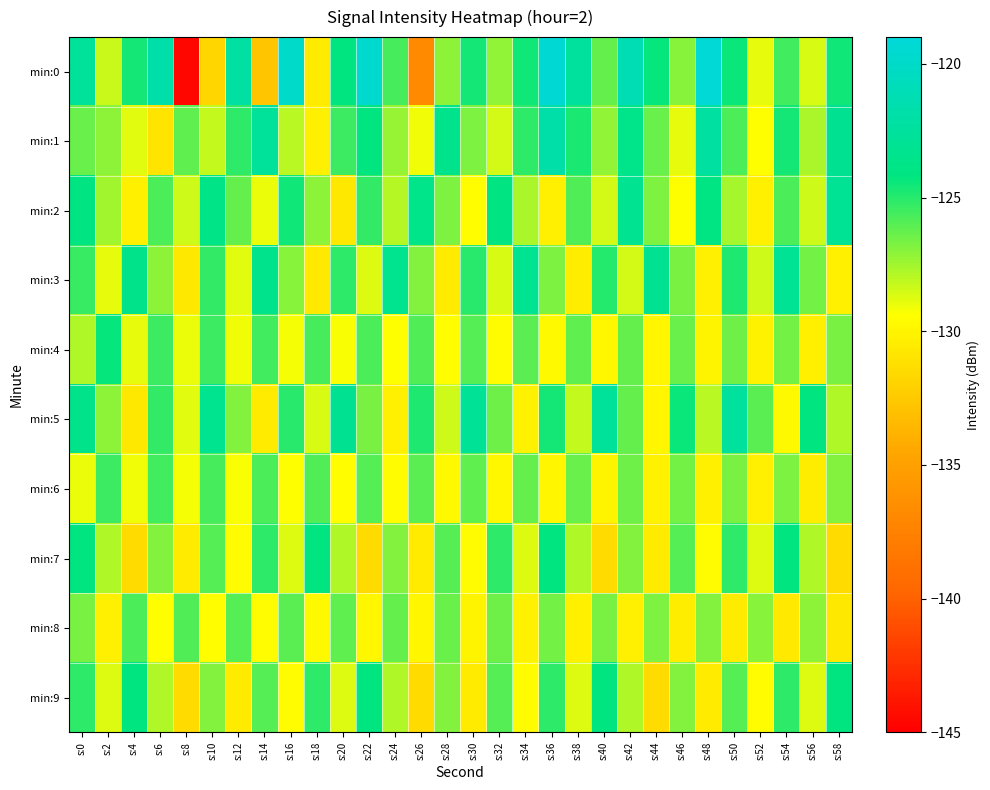

What is the difference between the highest and lowest values at s:18?

6.4